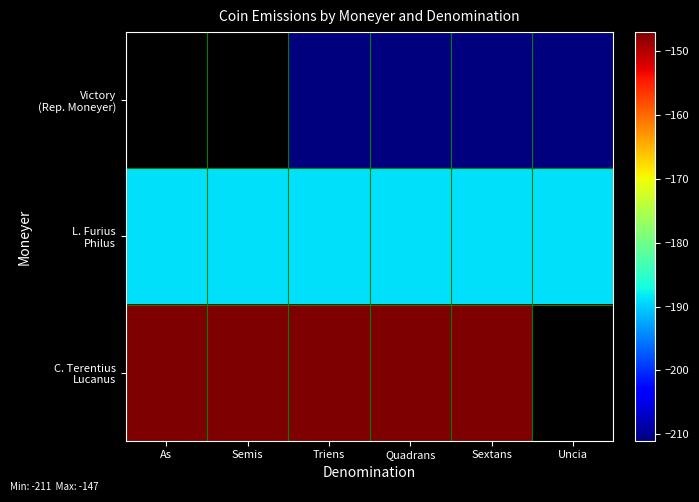

Rank the series by their average value, from lowest to highest.

Victory (Rep. Moneyer), L. Furius Philus, C. Terentius Lucanus